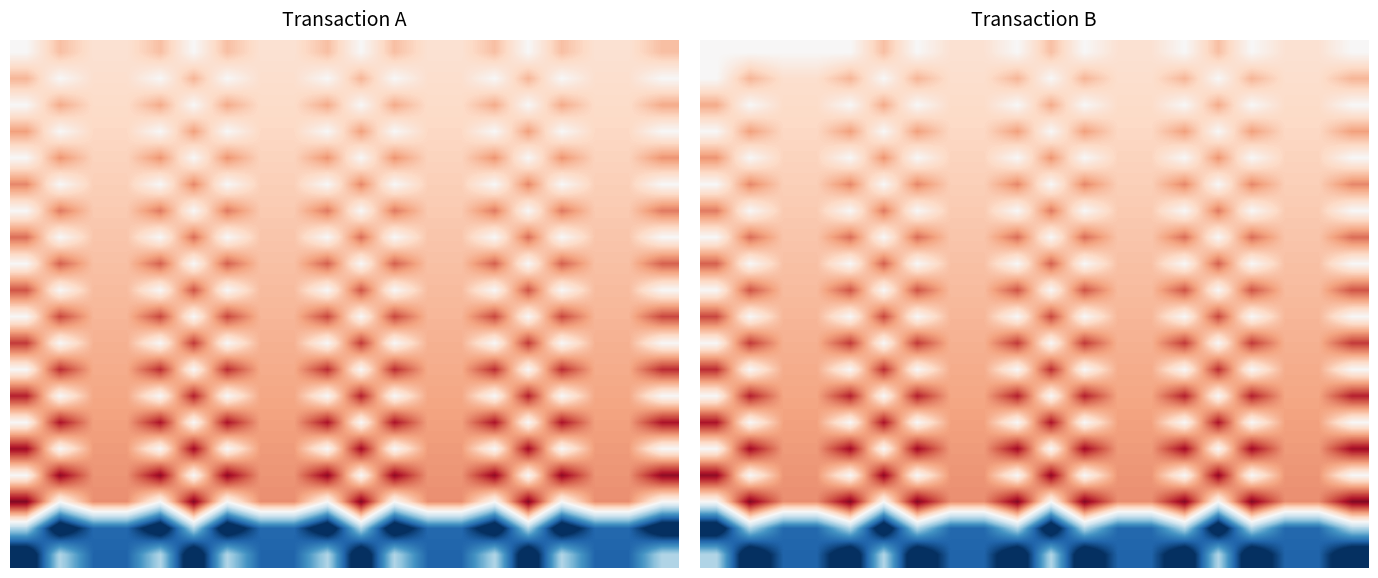

How many series are shown in this chart?

20